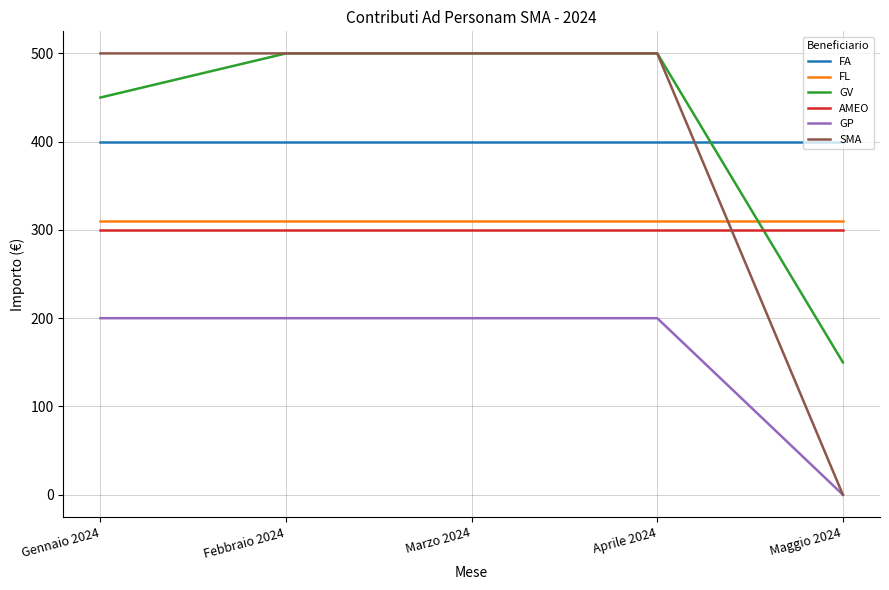

Which series has the largest total across all categories?

GV